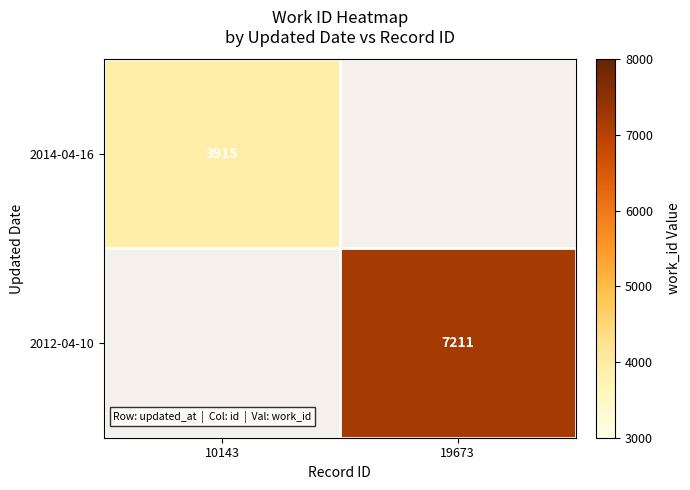

The value of 2014-04-16 at 10143 is 3915. True or false?

True